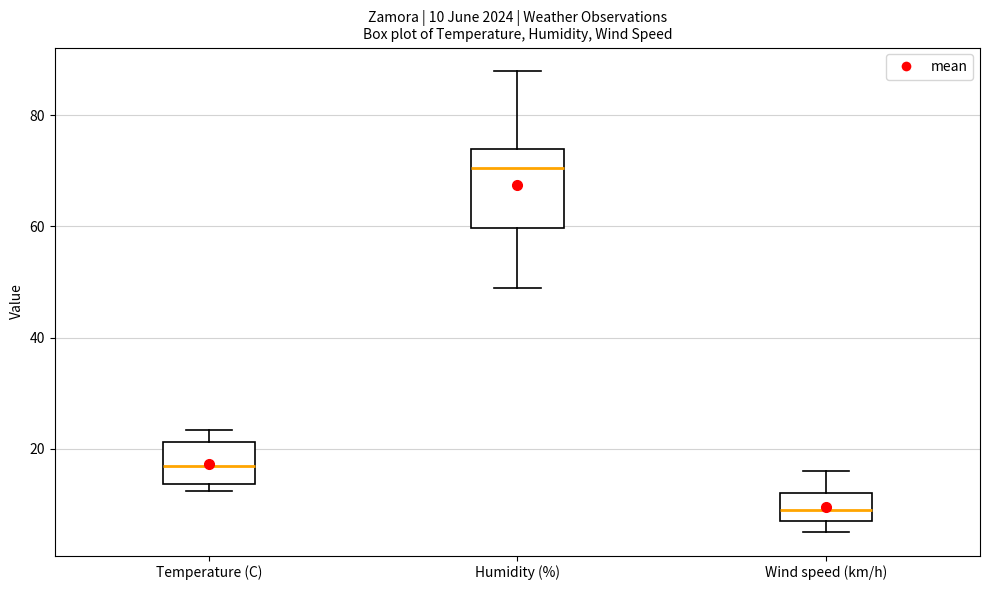

Which box's median line is the highest?

Humidity (%)